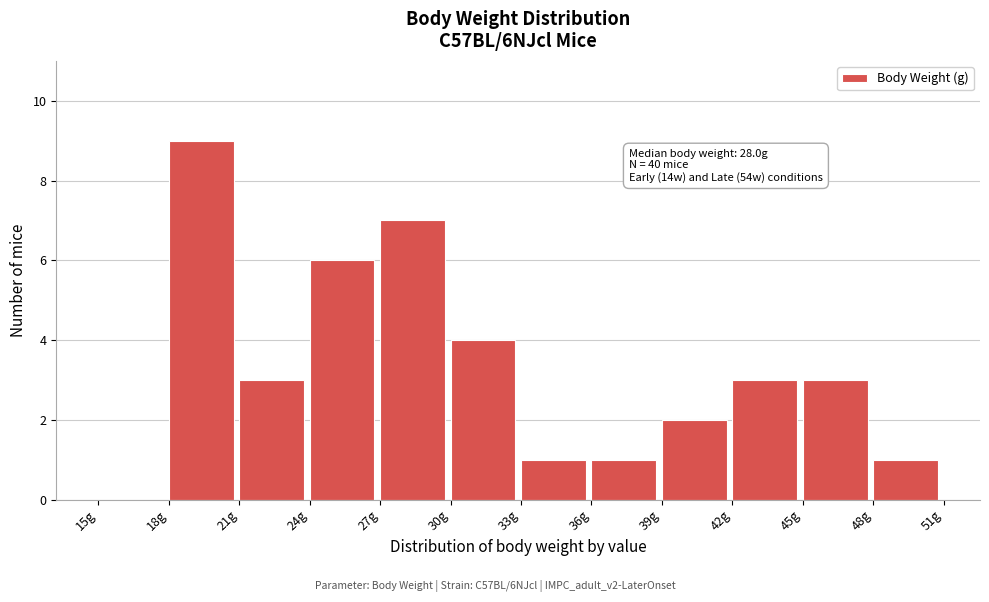

Which range on the x-axis has the tallest bar?

18 to 21